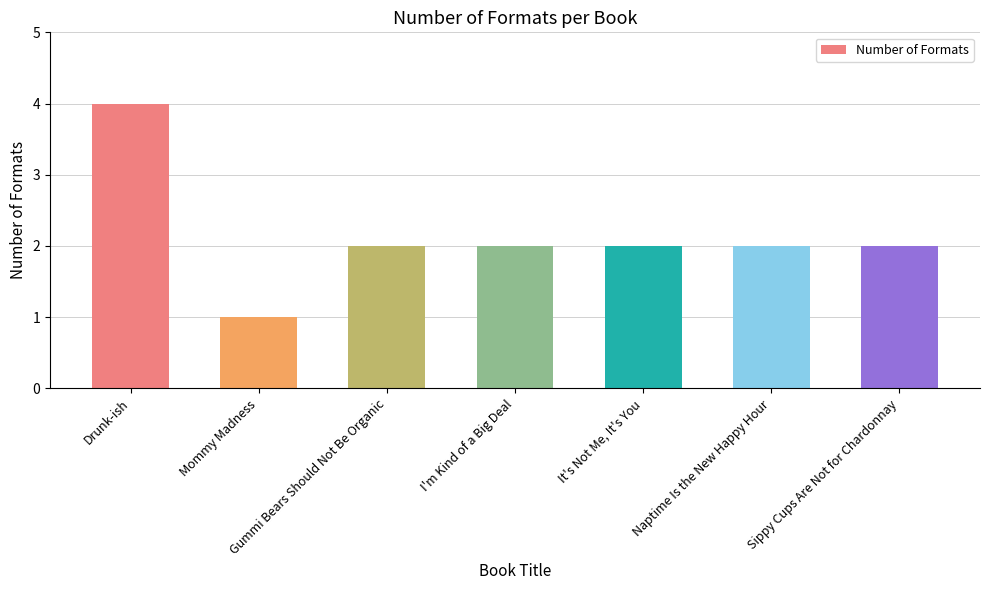

What is the change in value from Drunk-ish to Mommy Madness?

-3